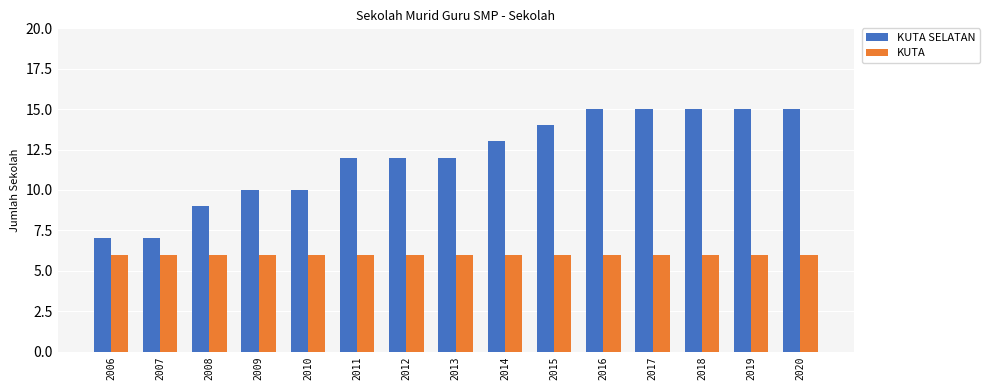

Count the number of data series in this chart.

2